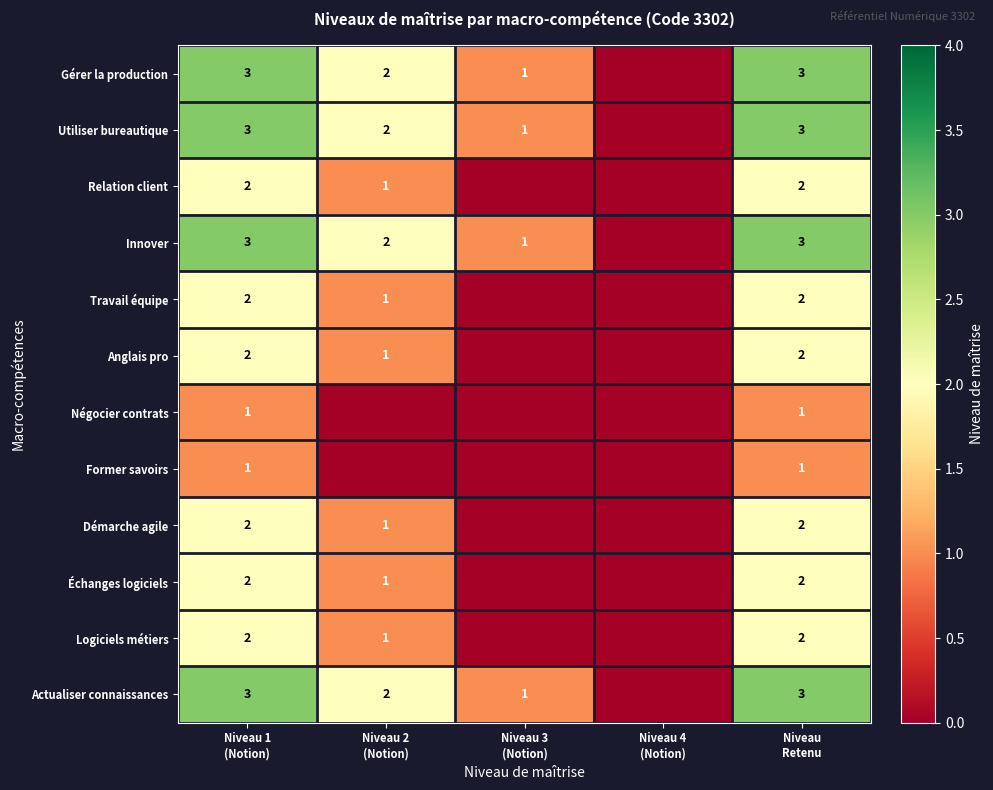

The value of Gérer la production at Niveau 3 (Notion) is 0. True or false?

False